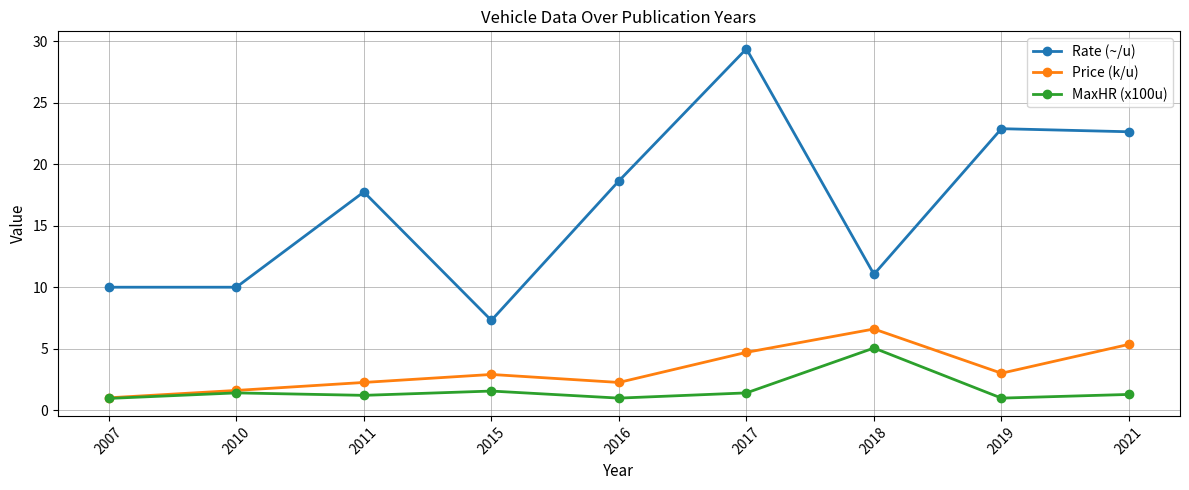

What is the maximum value for Rate (~/u)?

29.4